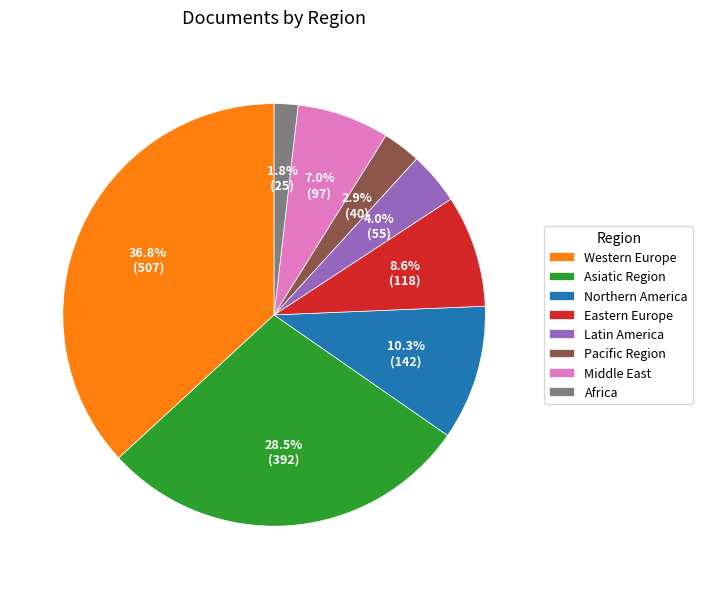

Rank the categories by value from highest to lowest.

Western Europe, Asiatic Region, Northern America, Eastern Europe, Middle East, Latin America, Pacific Region, Africa